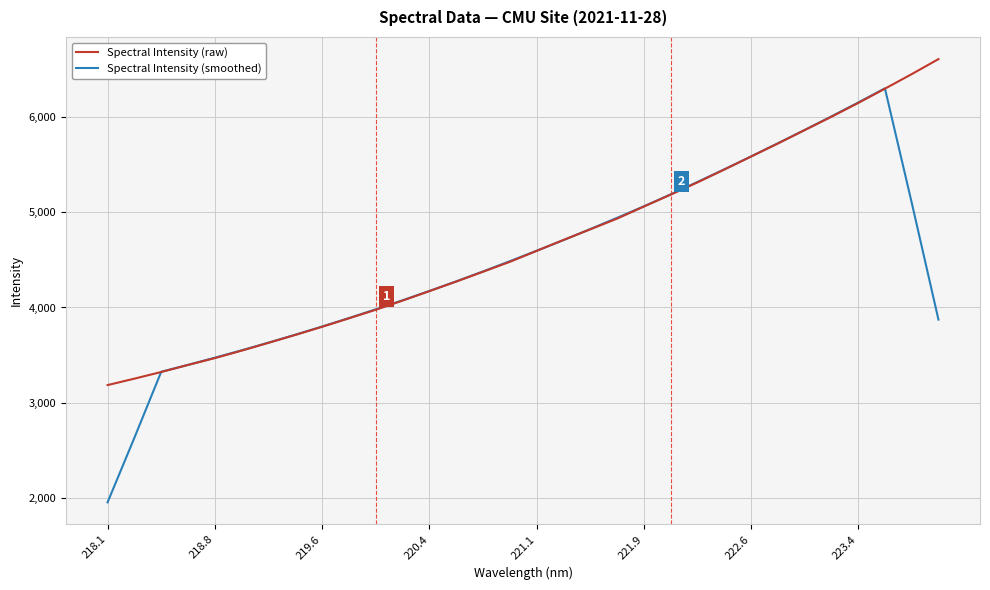

Which series has the widest spread of values?

Spectral Intensity (smoothed)